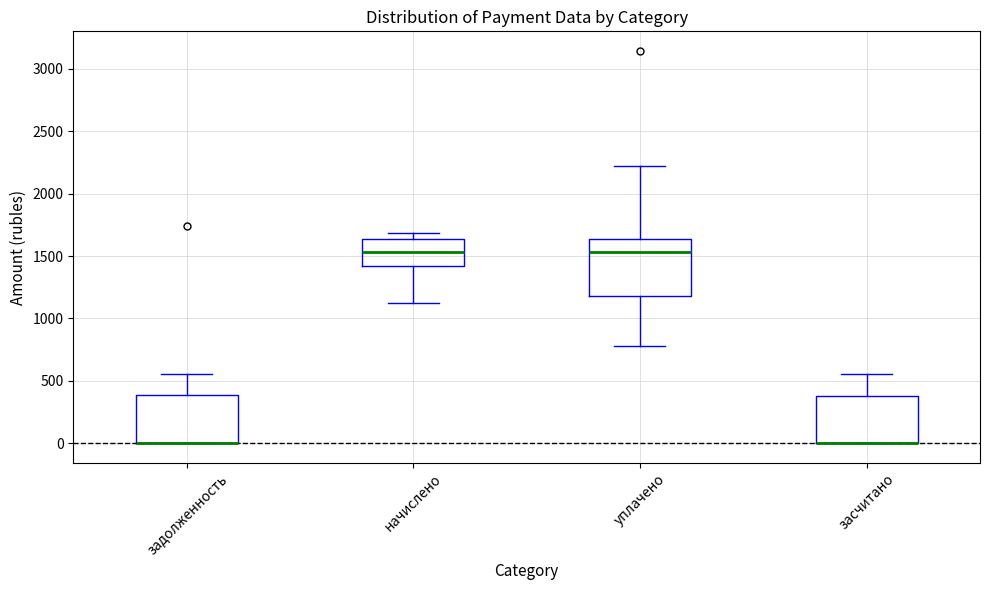

Comparing the boxes themselves (not the whiskers), which one is the tallest?

уплачено